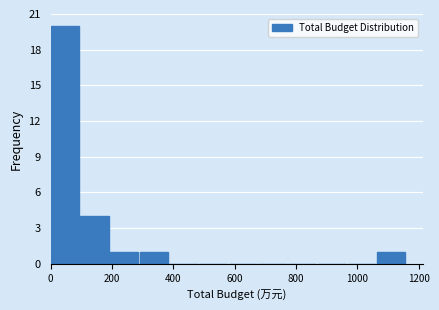

Reading left to right, transcribe this chart: for each bar, give the range it covers on the x-axis and its height. Neither the bar edges nor the heights are printed on the chart, so give them approximately, as read against the axes.

0 to 100: 20
100 to 200: 4
200 to 300: 1
300 to 380: 1
380 to 480: 0
480 to 580: 0
580 to 680: 0
680 to 780: 0
780 to 880: 0
880 to 960: 0
960 to 1060: 0
1060 to 1160: 1